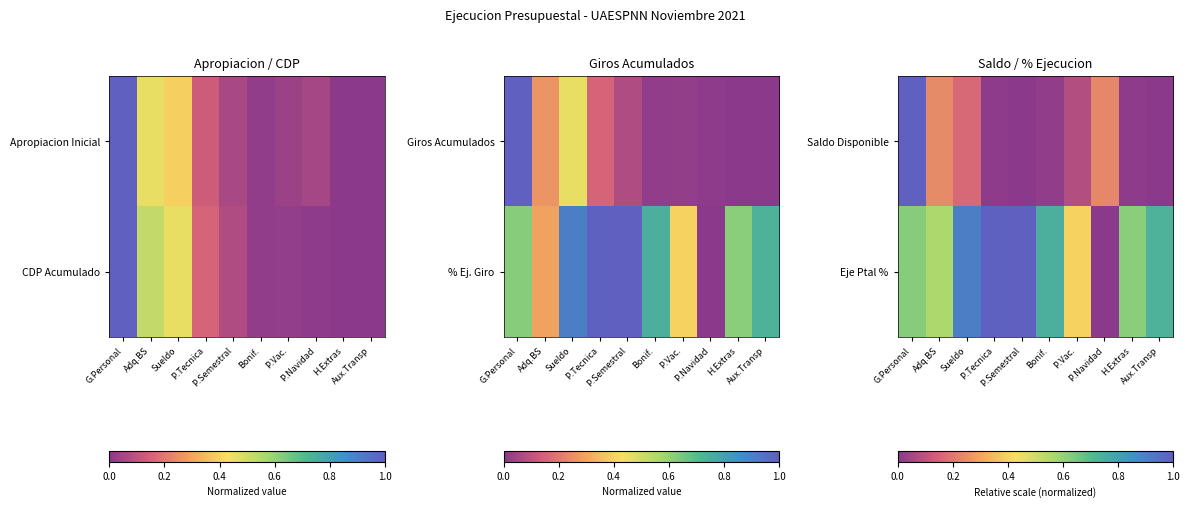

At how many categories does at least one series exceed 0?

10